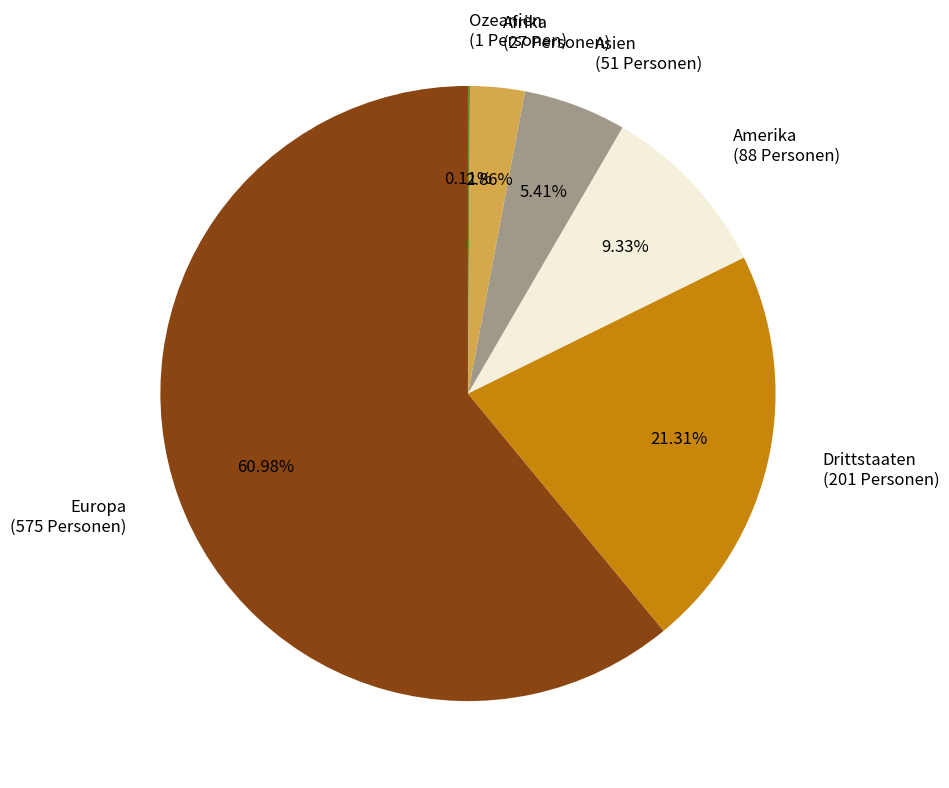

Is Europa the majority of the pie?

Yes